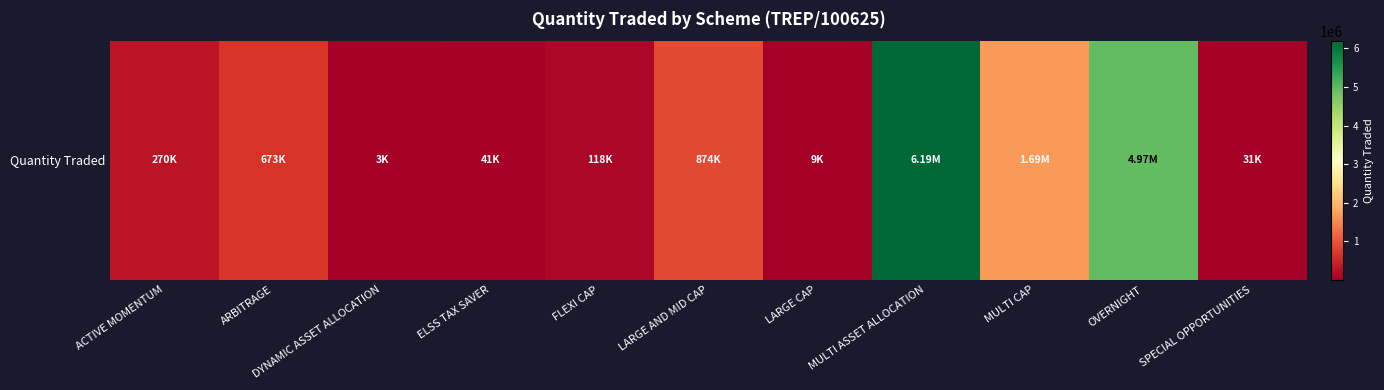

Which label corresponds to the smallest value in the chart?

DYNAMIC ASSET ALLOCATION